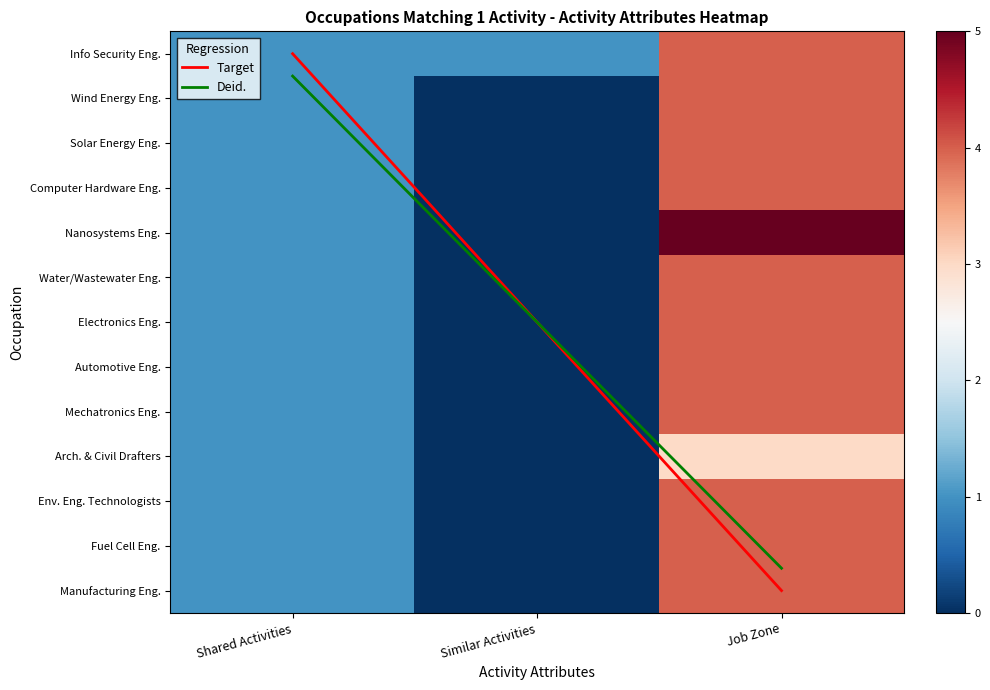

Where does the Environmental Engineering Technologists series first go above 1?

Job Zone